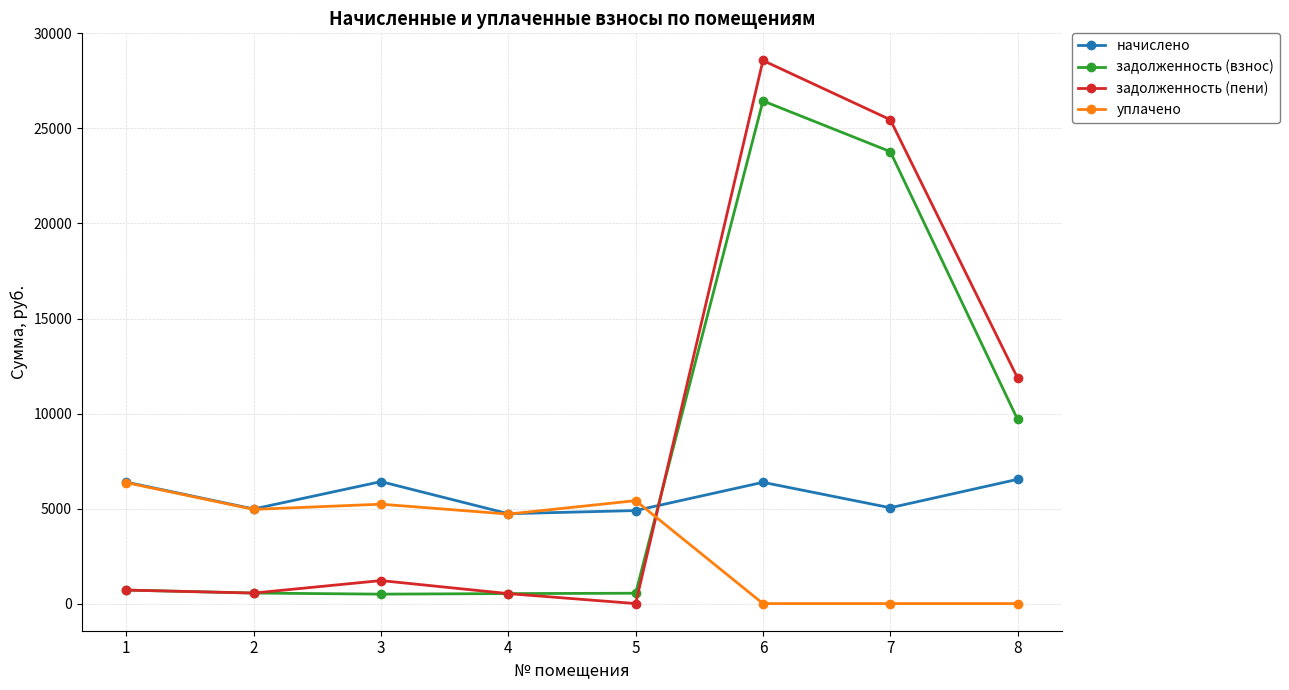

At how many categories does at least one series exceed 27876?

1